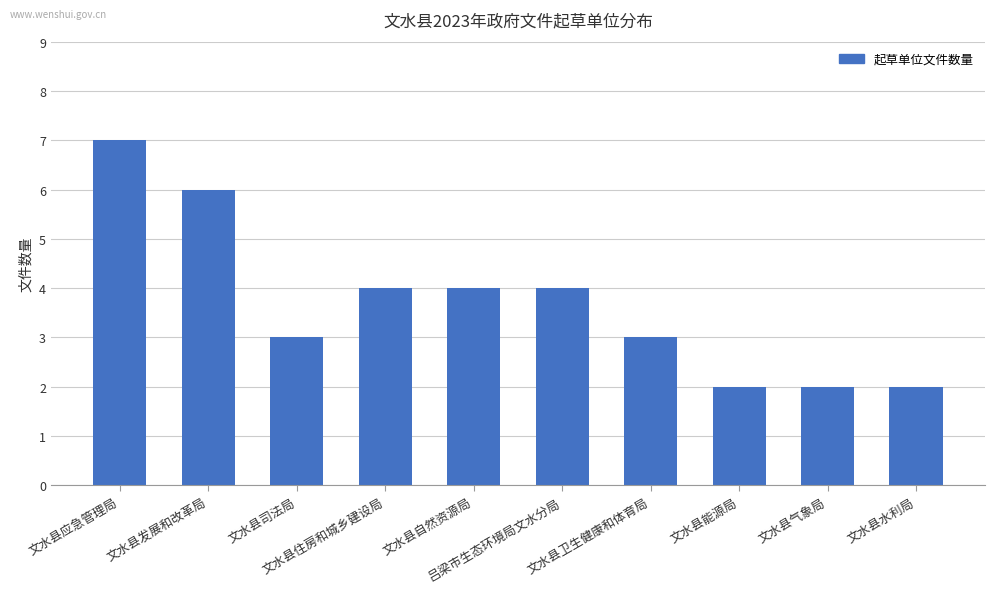

What is the difference between the maximum and minimum values?

5